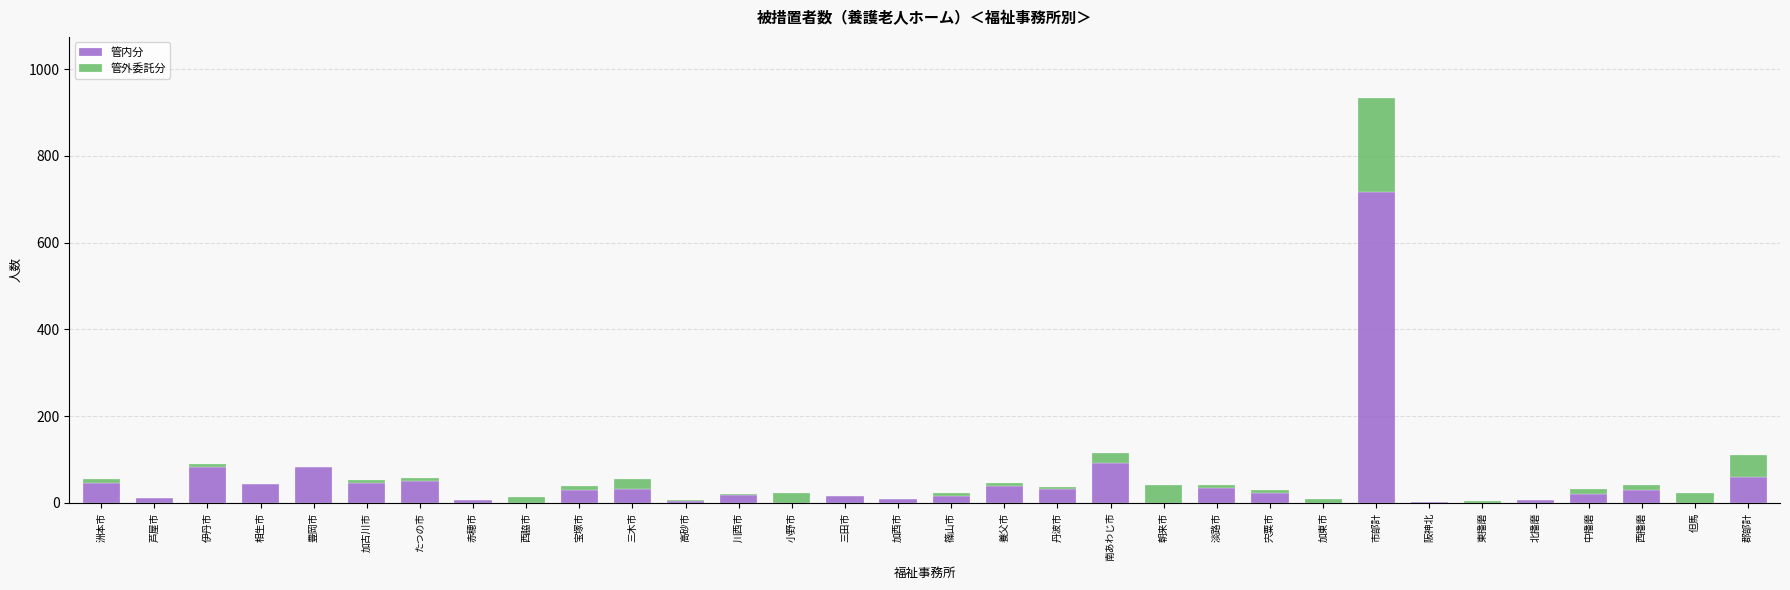

What is the sum of all 管内分 values?

1552